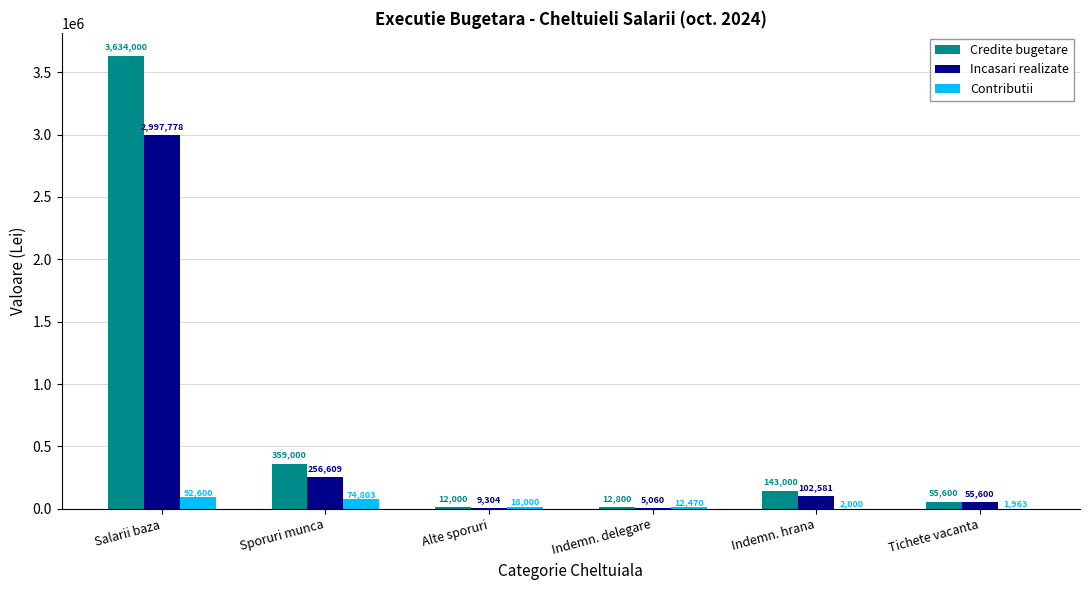

Which category has the highest value across all series?

Salarii baza